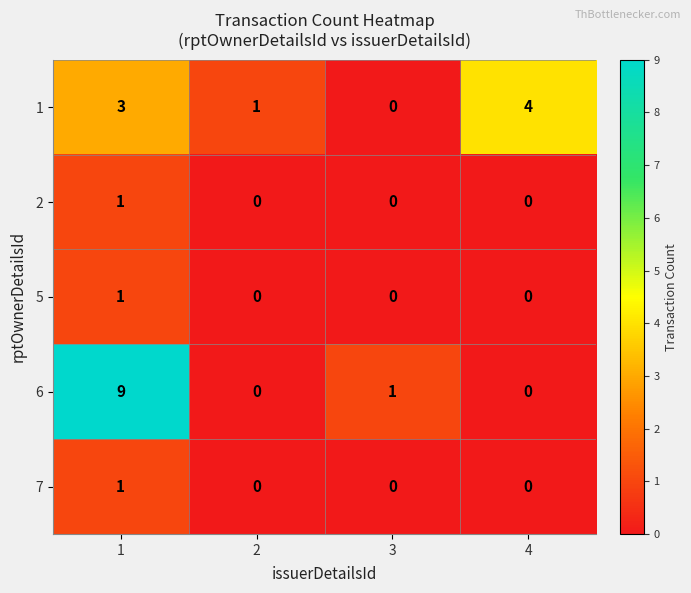

What is the sum of all 6 values?

10